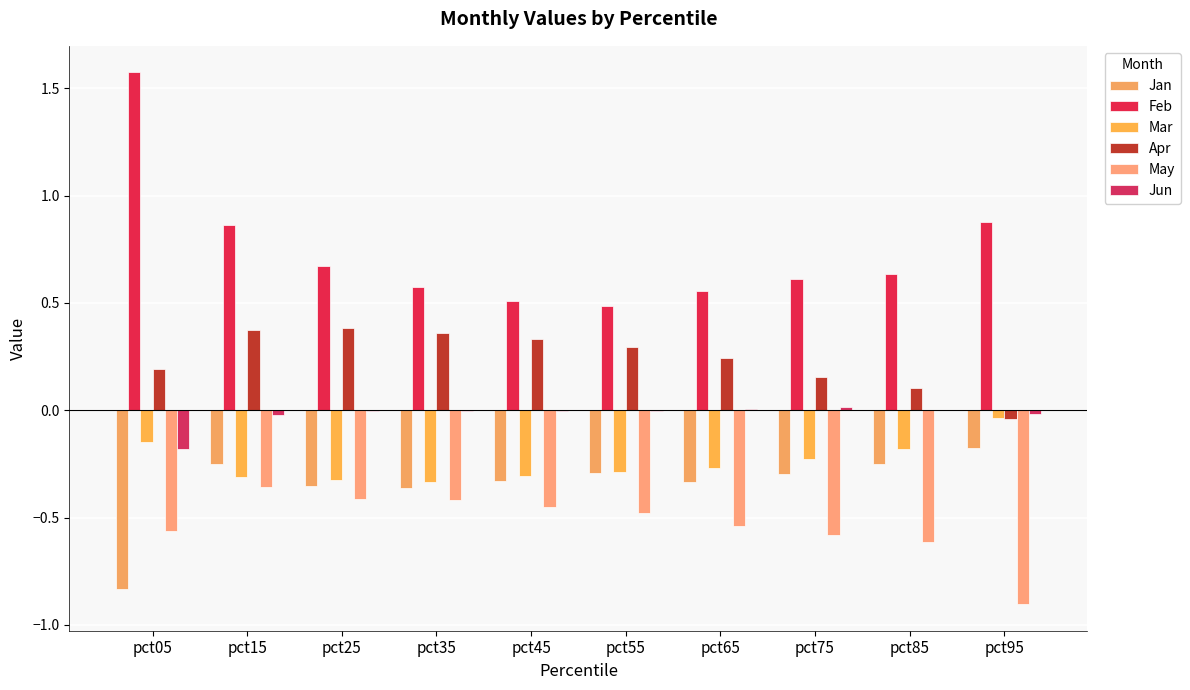

How many data points does each series have?

10